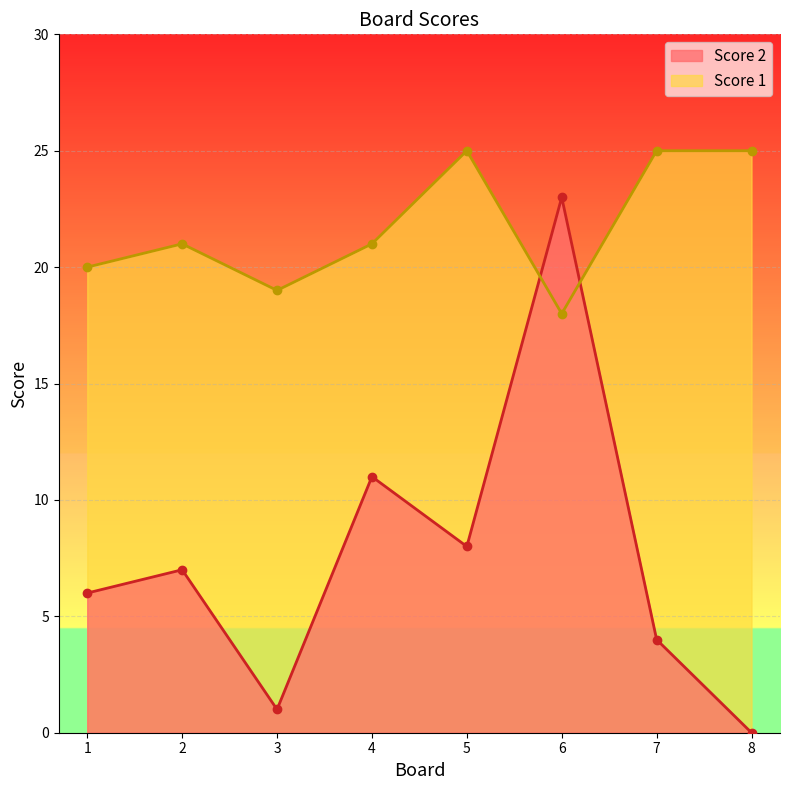

Which series has the largest total across all categories?

Score 1